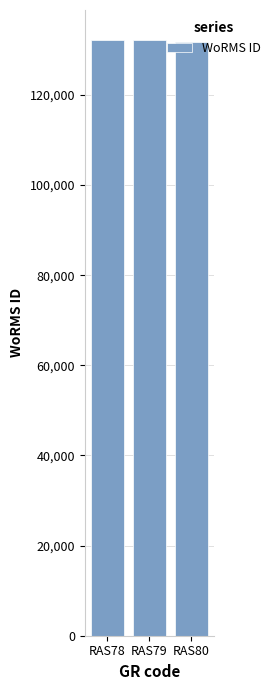

What is the smallest value displayed?

131723